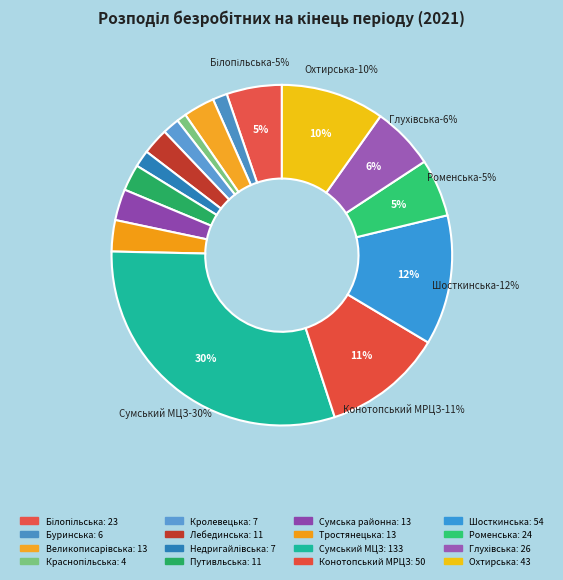

Combined, what portion of the pie is Сумська районна and Шосткинська?

15.3%